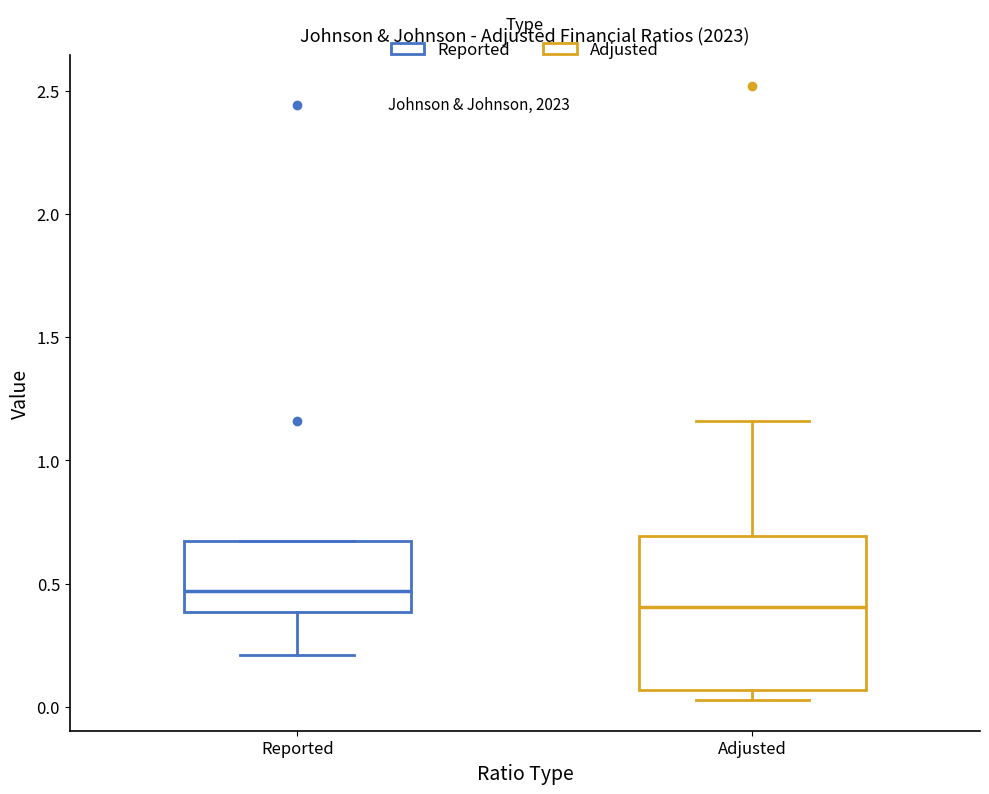

Reading left to right, transcribe this box plot: for each box, give where its median line is, the range the box spans, and where its two whiskers end, as read against the y-axis. The values are not printed on the chart, so give them approximately, as read against the axis.

Reported: median 0.45, box 0.40 to 0.65, whiskers 0.20 to 0.65
Adjusted: median 0.40, box 0.05 to 0.70, whiskers 0.05 (just below the box's lower edge) to 1.15